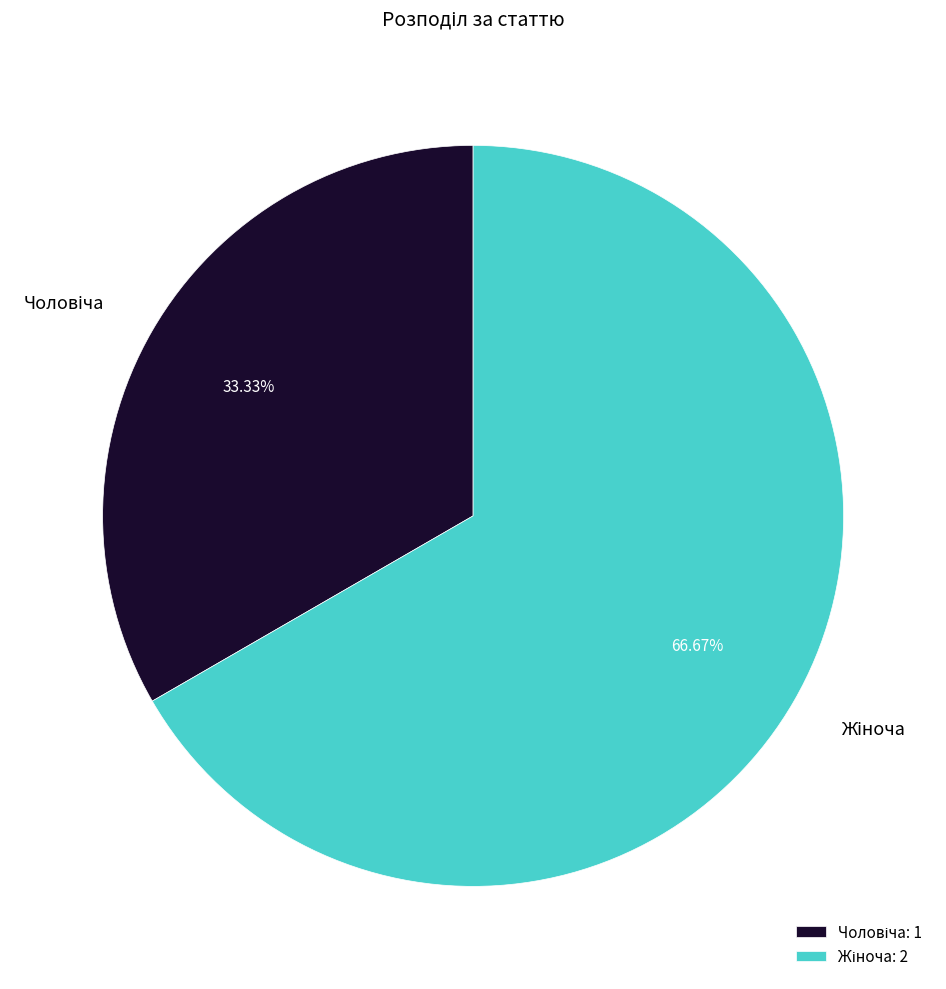

Is there a majority slice in this chart?

Yes